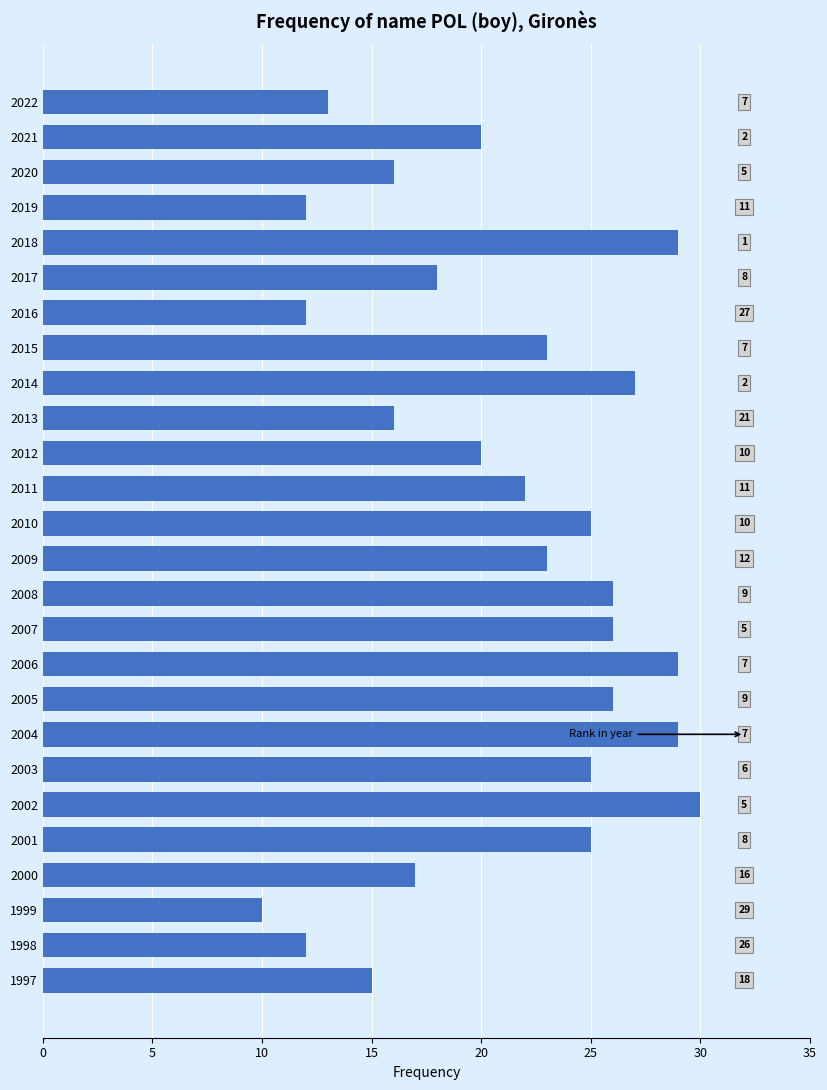

How many bars are there in total?

26